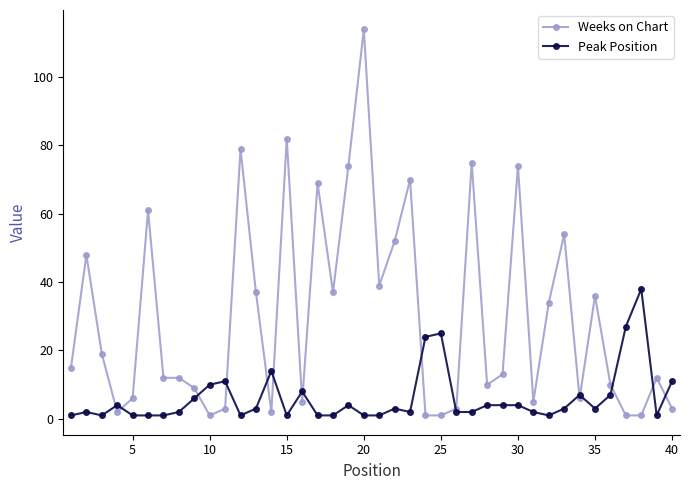

Which series has the widest spread of values?

Weeks on Chart